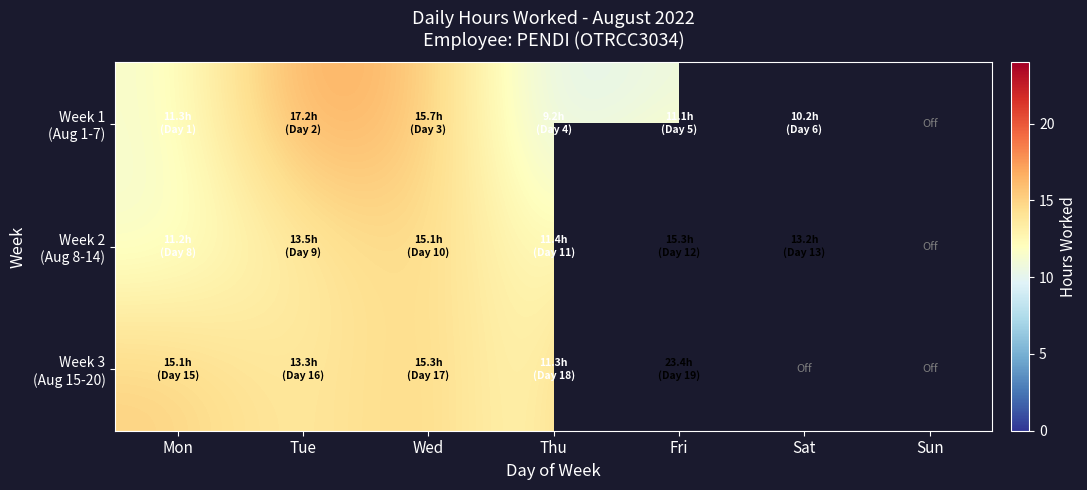

Rank the series by their maximum value, from highest to lowest.

Week 3 (Aug 15-20), Week 1 (Aug 1-7), Week 2 (Aug 8-14)